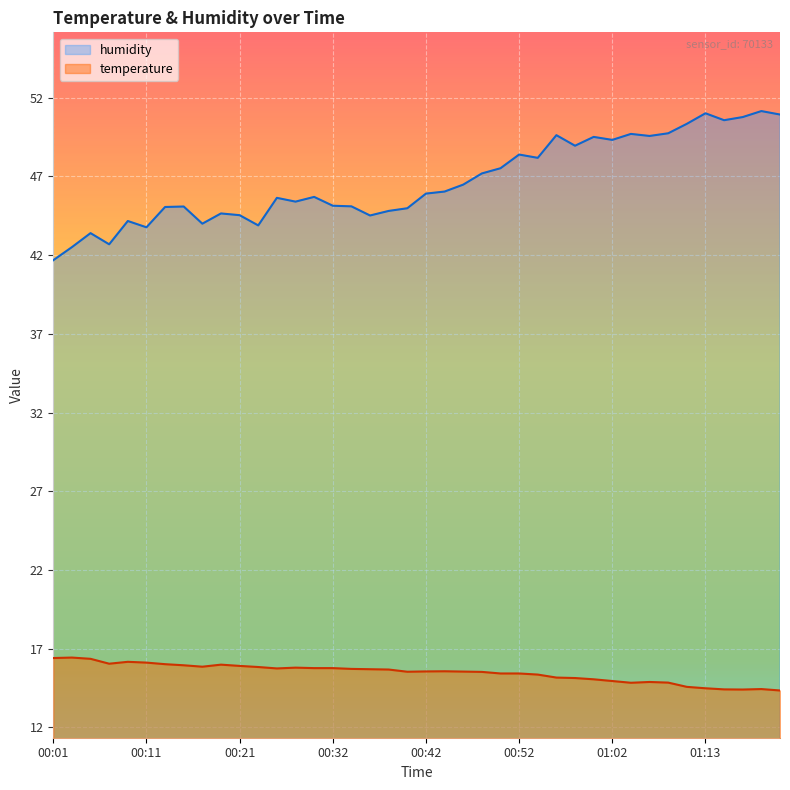

Which series has the largest total across all categories?

humidity